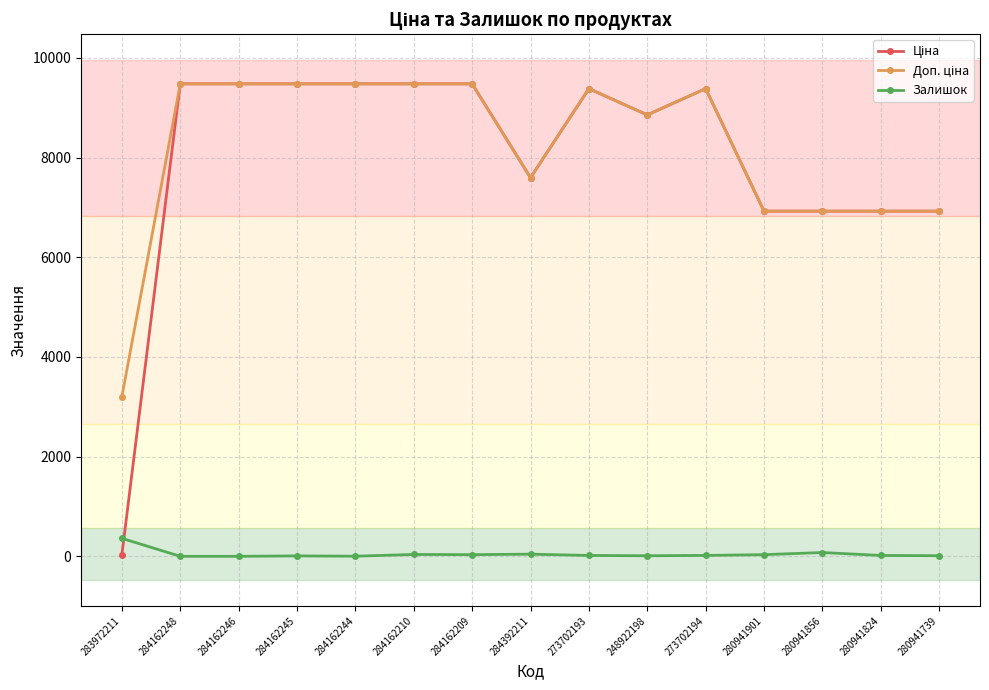

What is the maximum value shown in the chart?

9480.1